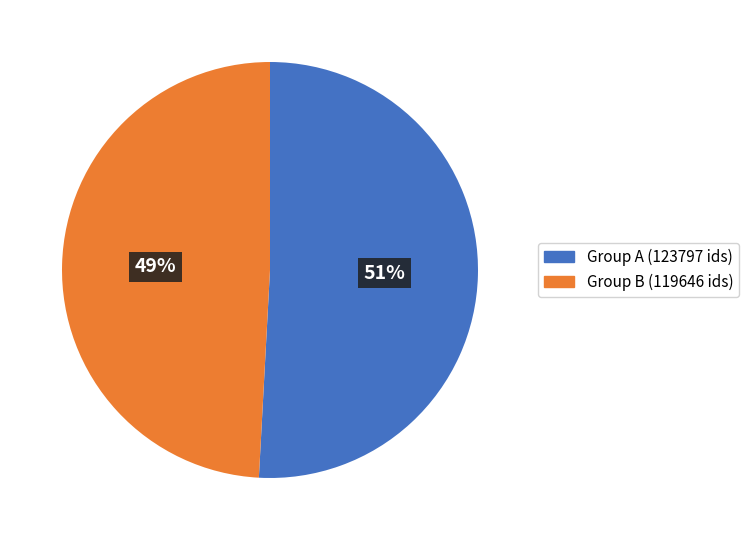

Is there any slice that represents more than half of the pie?

Yes